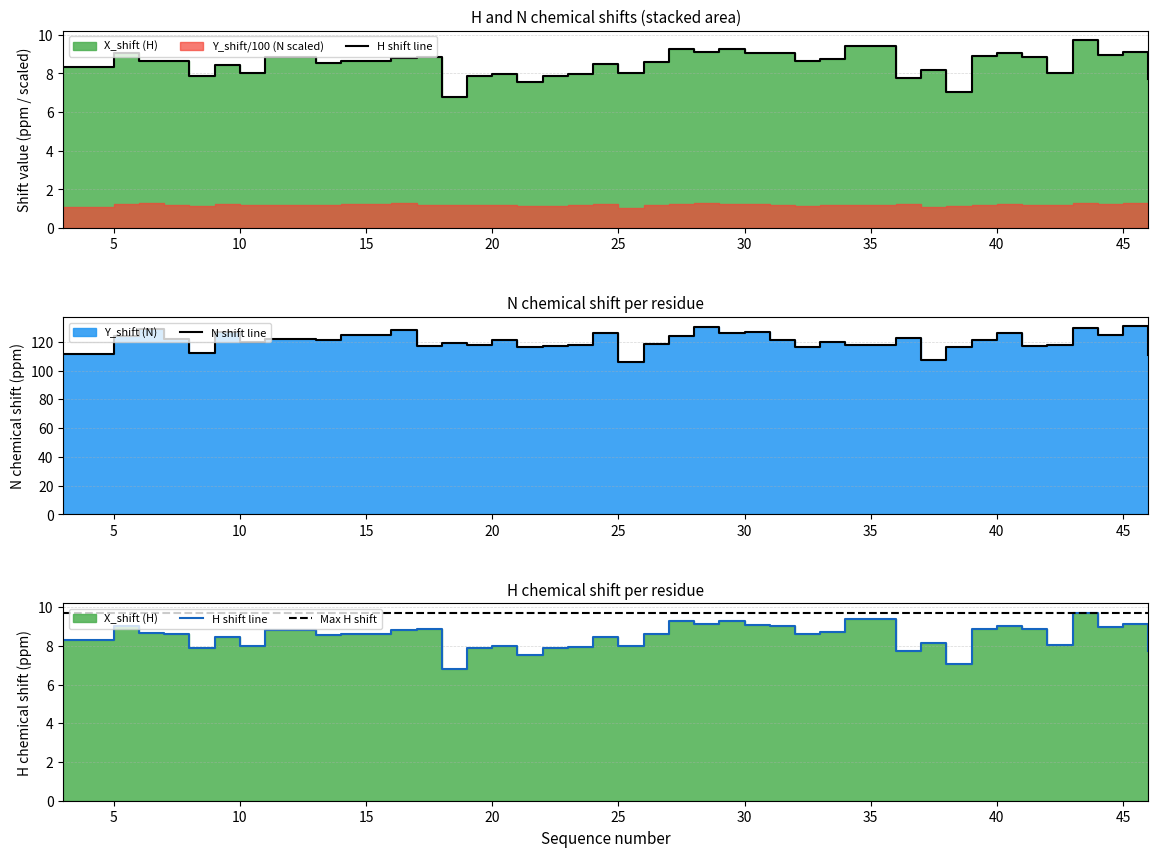

Between 25 and 45, which is larger?

45